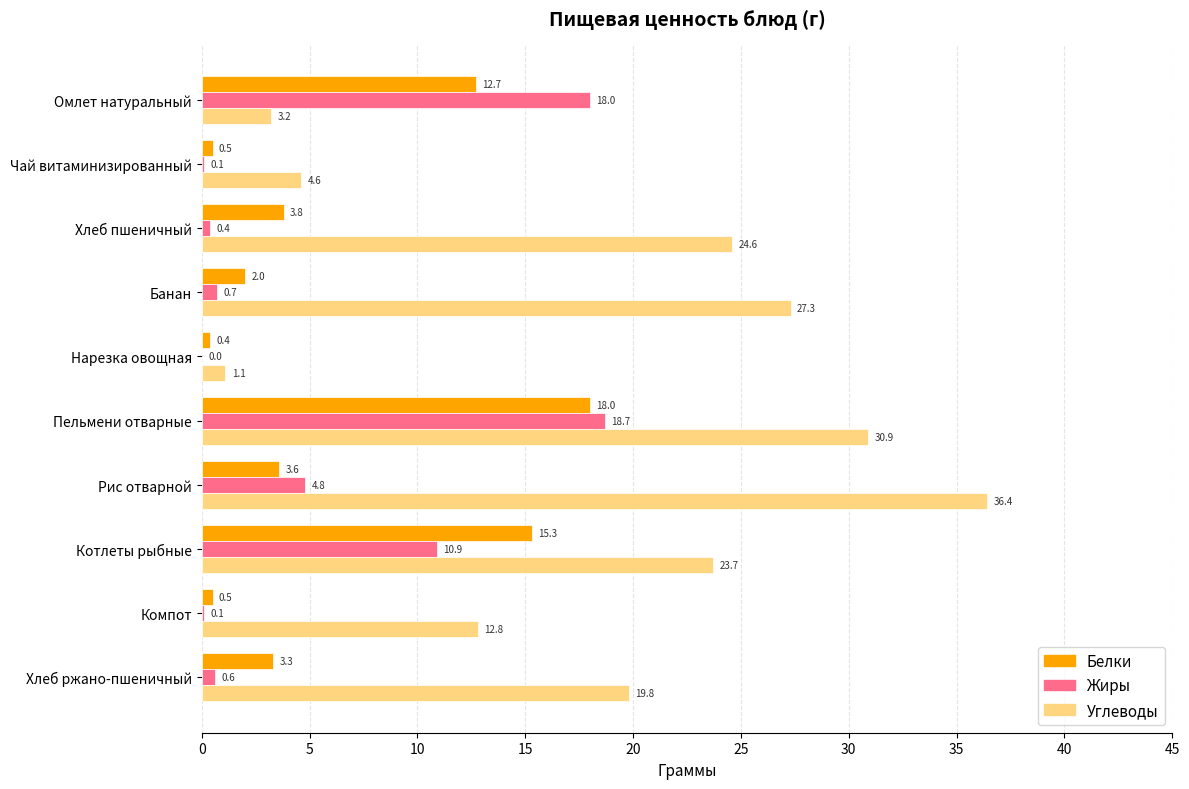

The Углеводы series shows 19.8 at Хлеб ржано-пшеничный. True or false?

True